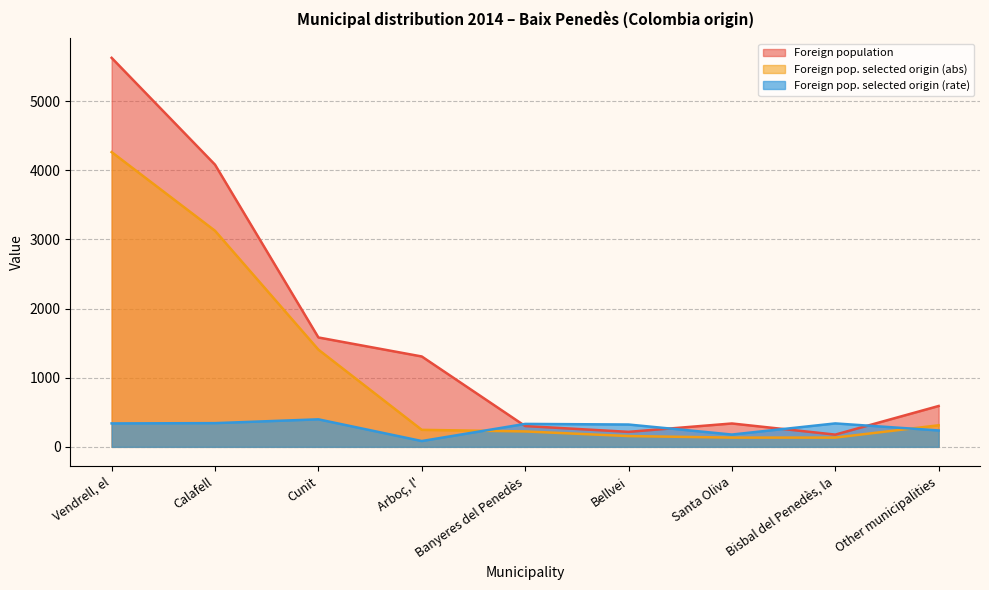

What is the average value of the Foreign population series?

1580